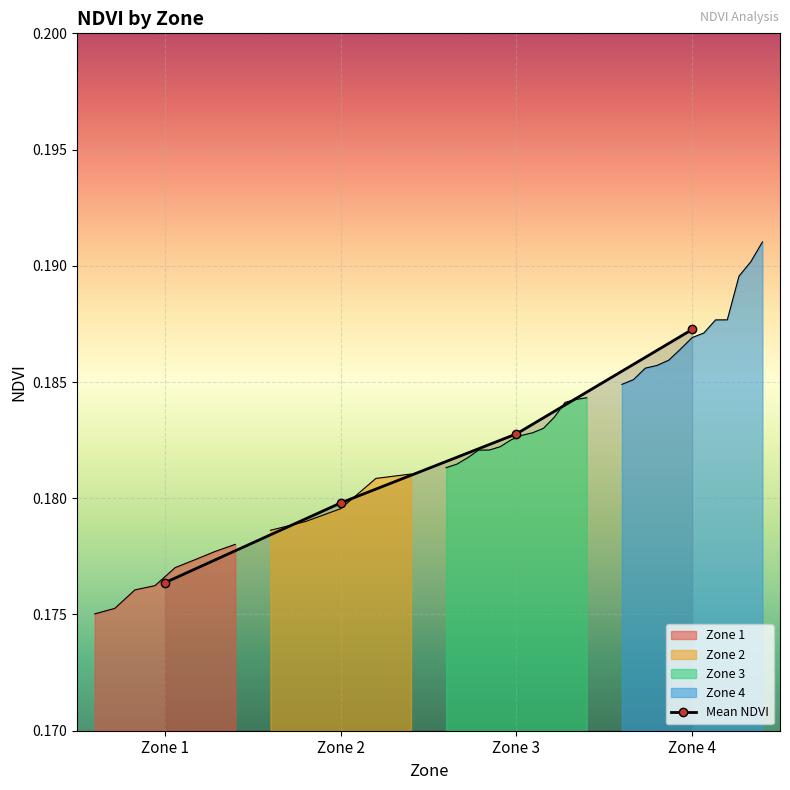

Reading right to left, what are all the values shown in this chart?

Zone 4=0.2	Zone 3=0.2	Zone 2=0.2	Zone 1=0.2